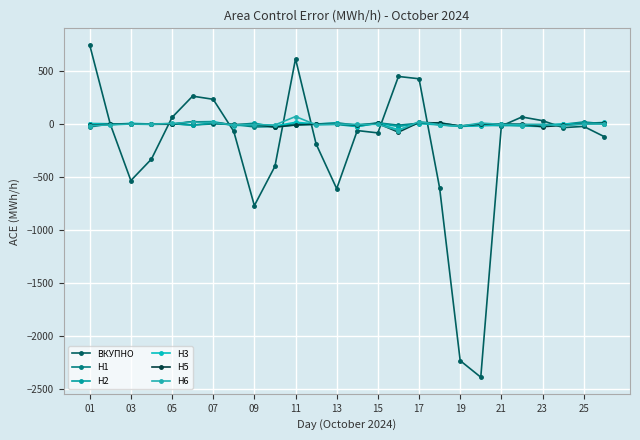

How many values in the H6 series exceed -2?

12